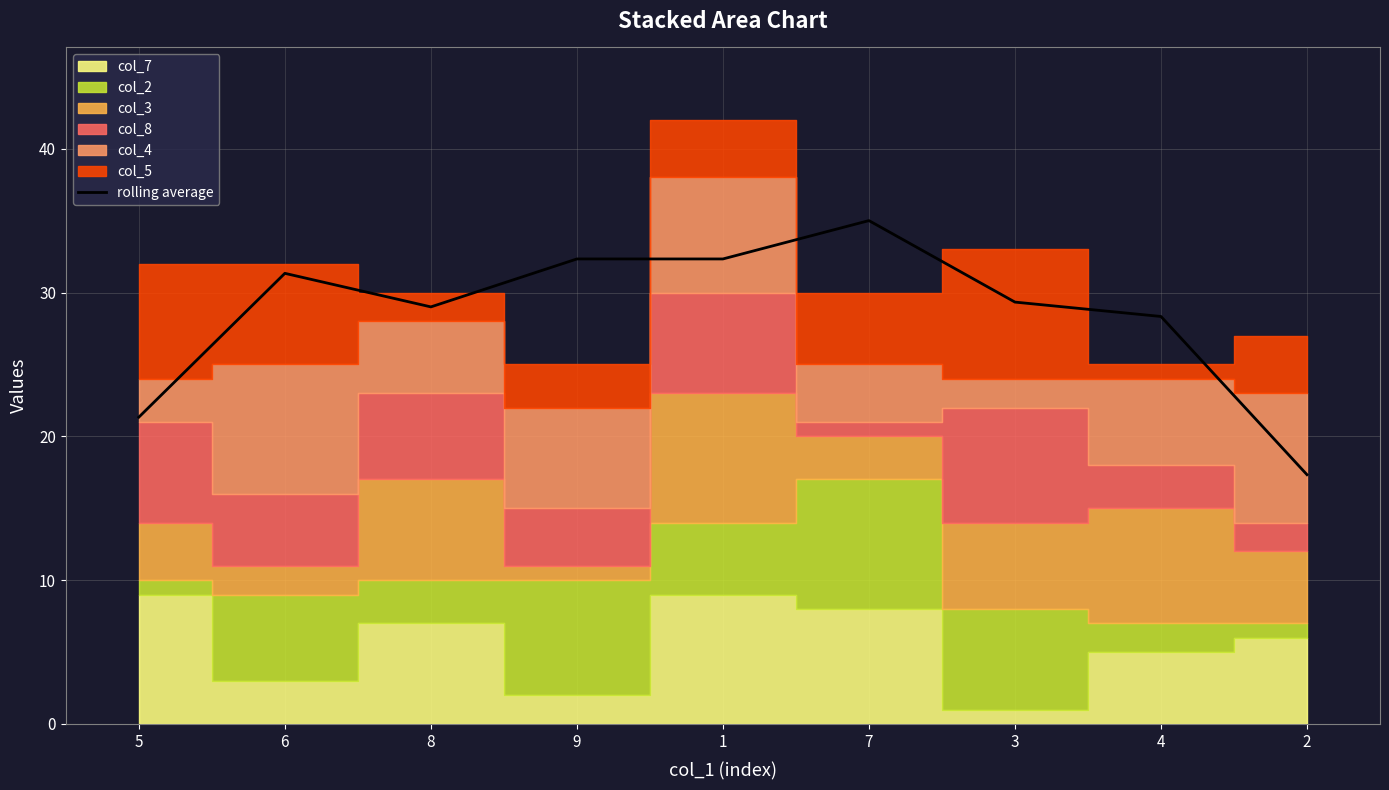

What is the difference between the maximum and minimum values?

17.7